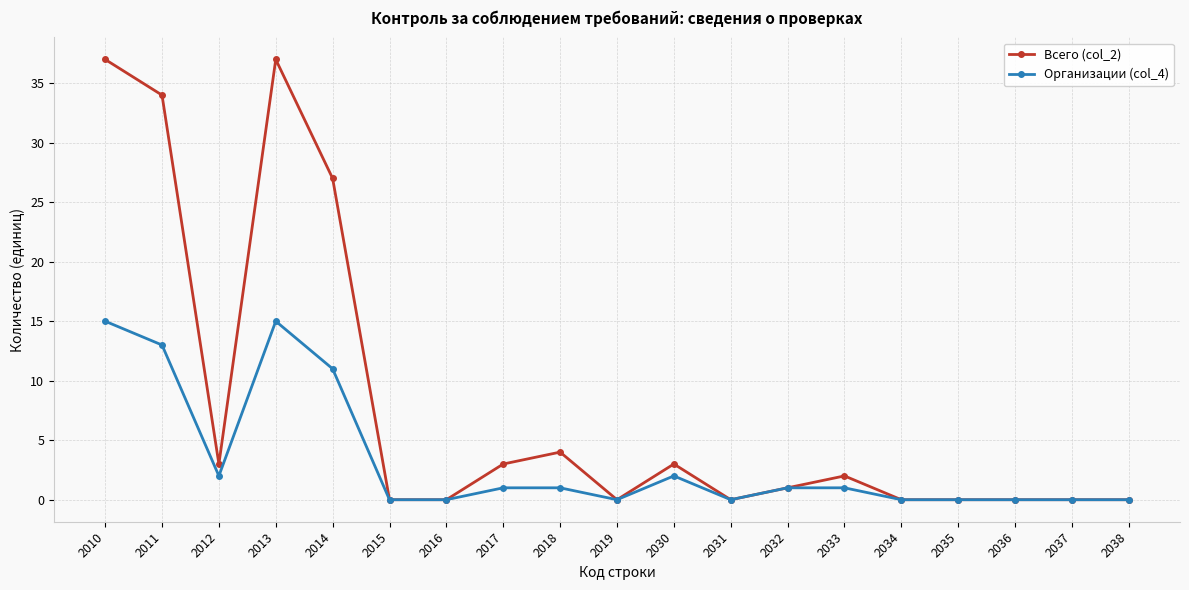

Which series has the largest range (max minus min)?

Всего (col_2)